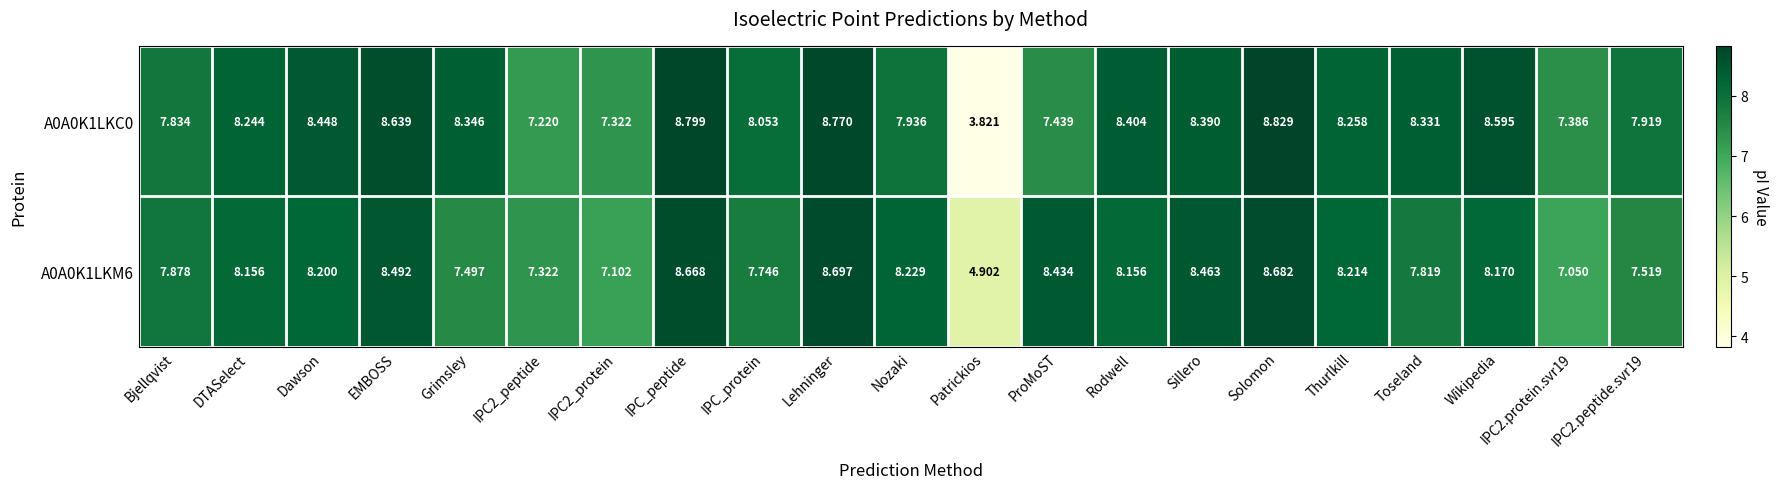

At IPC2.protein.svr19, list the series in order from smallest to largest.

A0A0K1LKM6, A0A0K1LKC0